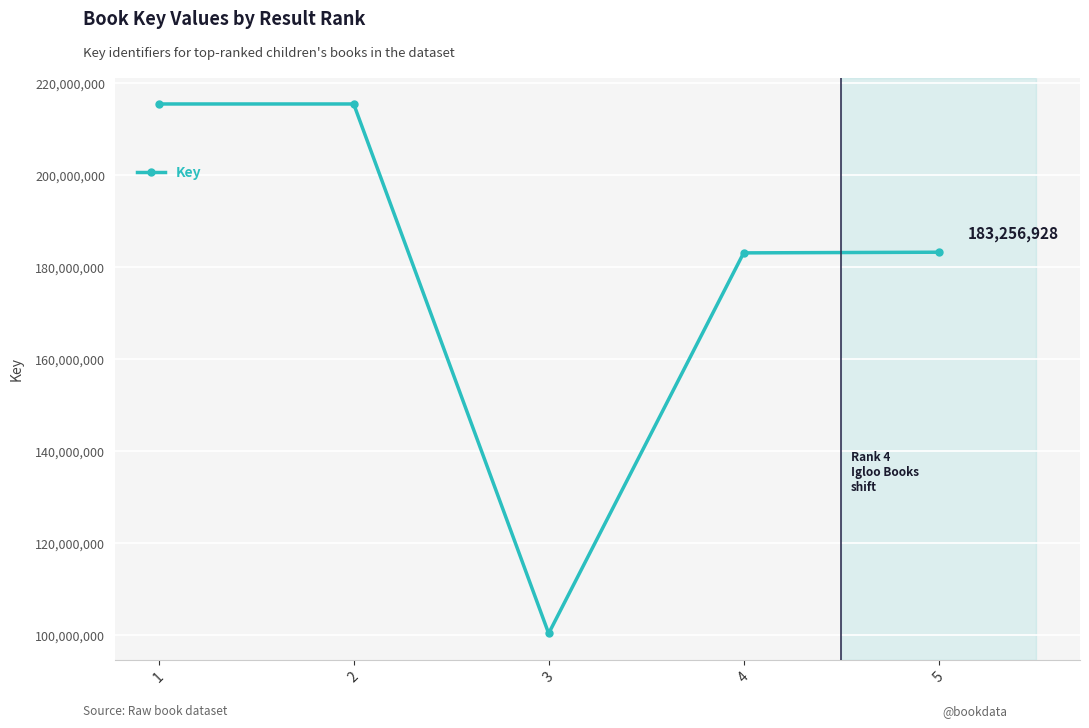

The chart shows a value of 130463642 at 2. True or false?

False